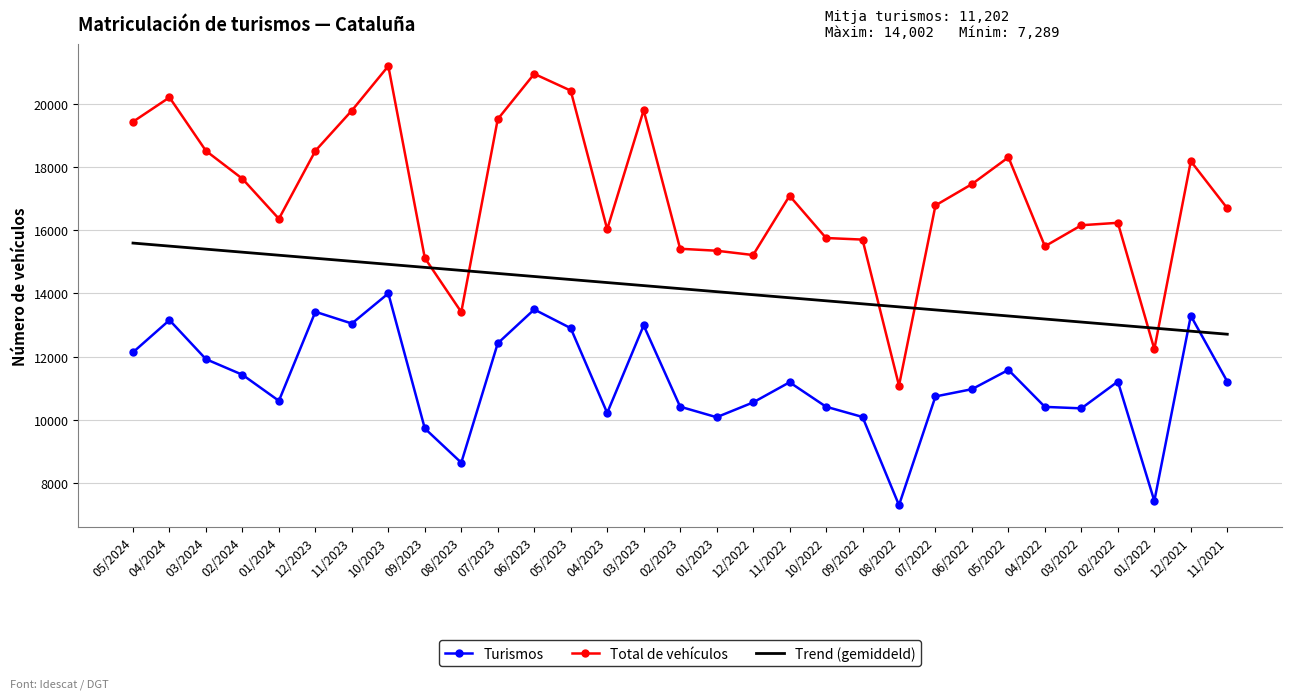

At which category does Turismos reach its first local valley?

01/2024